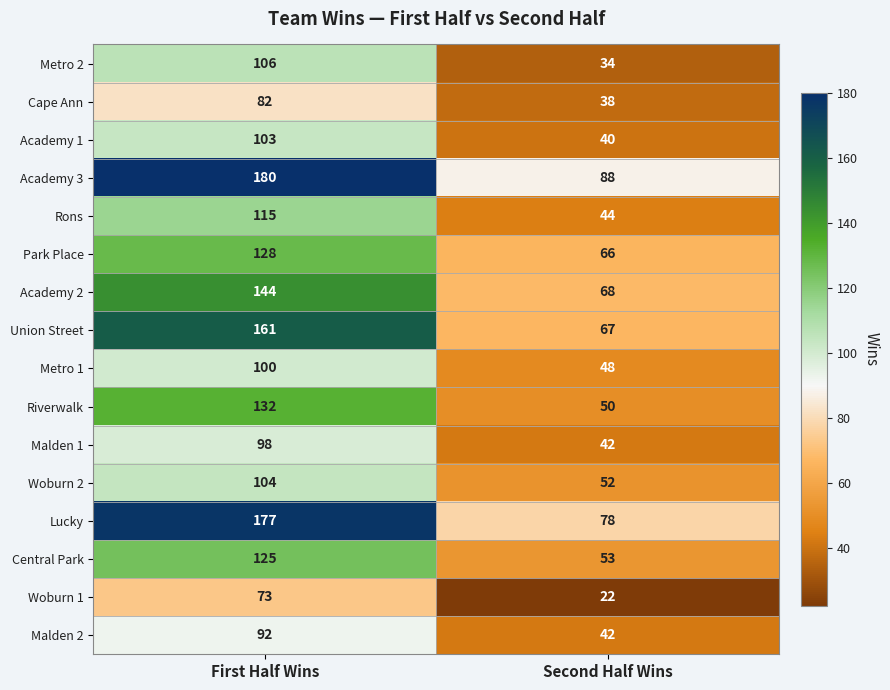

List the labels in order of Woburn 2 value, largest first.

First Half Wins, Second Half Wins